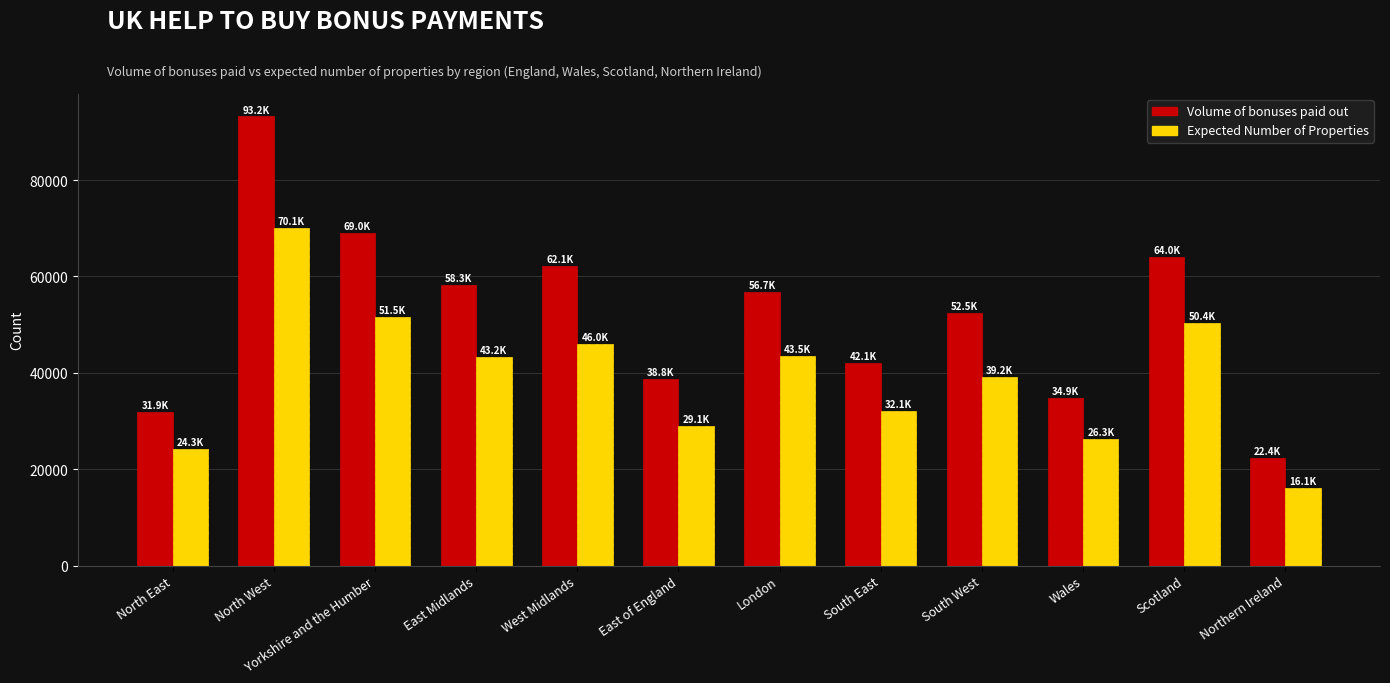

What is the sum of all Expected Number of Properties values?

471720